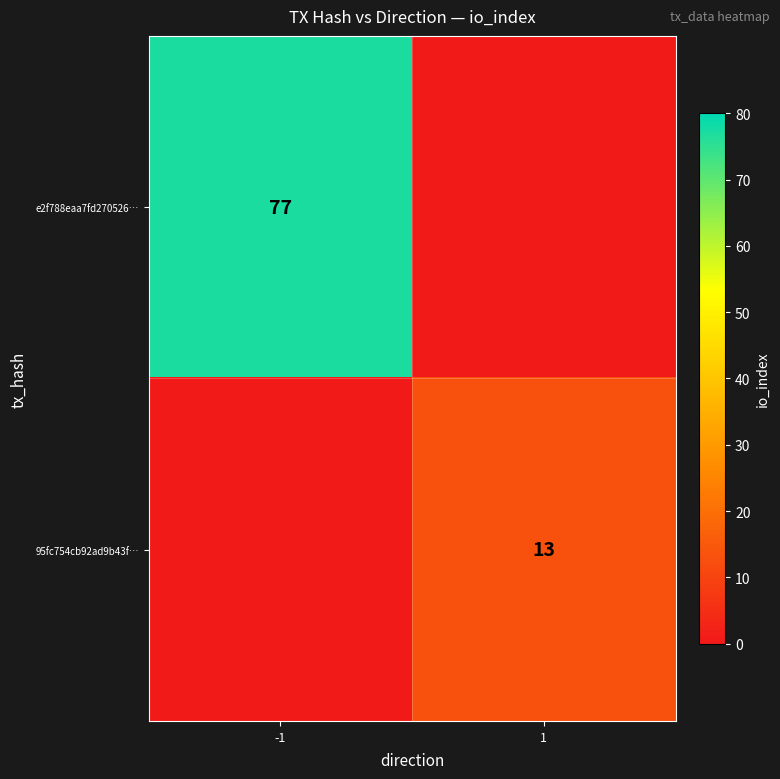

Is it true that 95fc754cb92ad9b43f… equals 6 at 1?

False